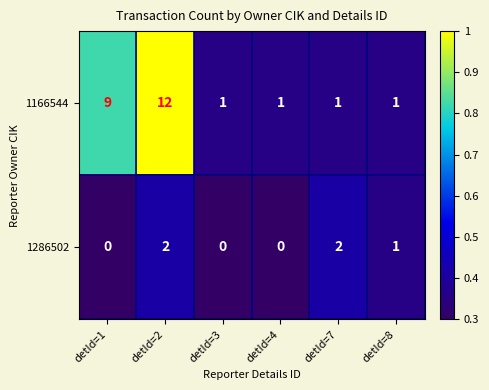

The value of 1166544 at detId=3 is 1. True or false?

True